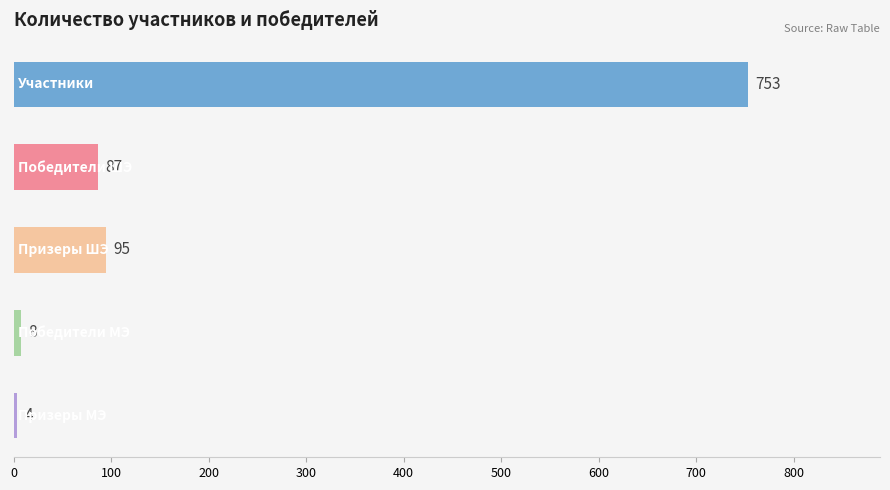

What is the average value?

189